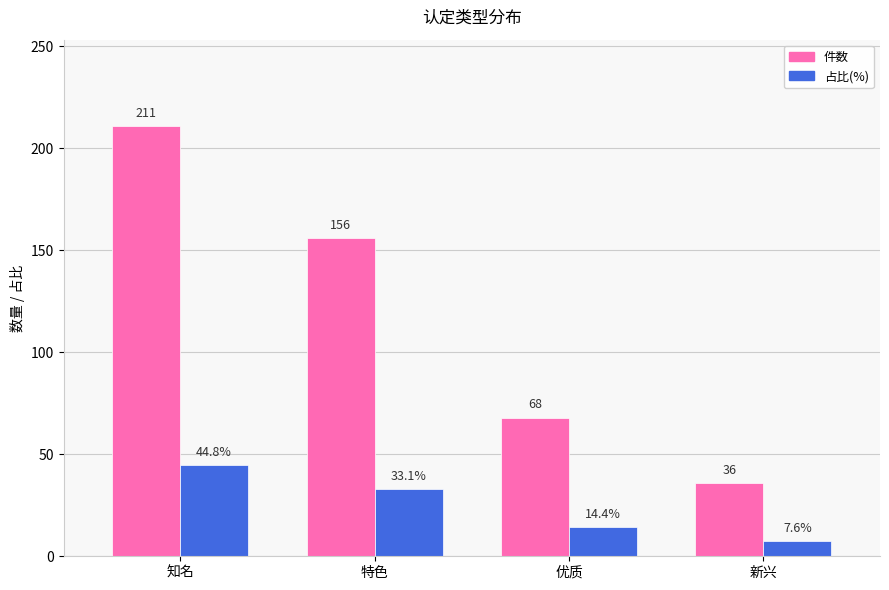

Rank the categories by 件数 value from lowest to highest.

新兴, 优质, 特色, 知名